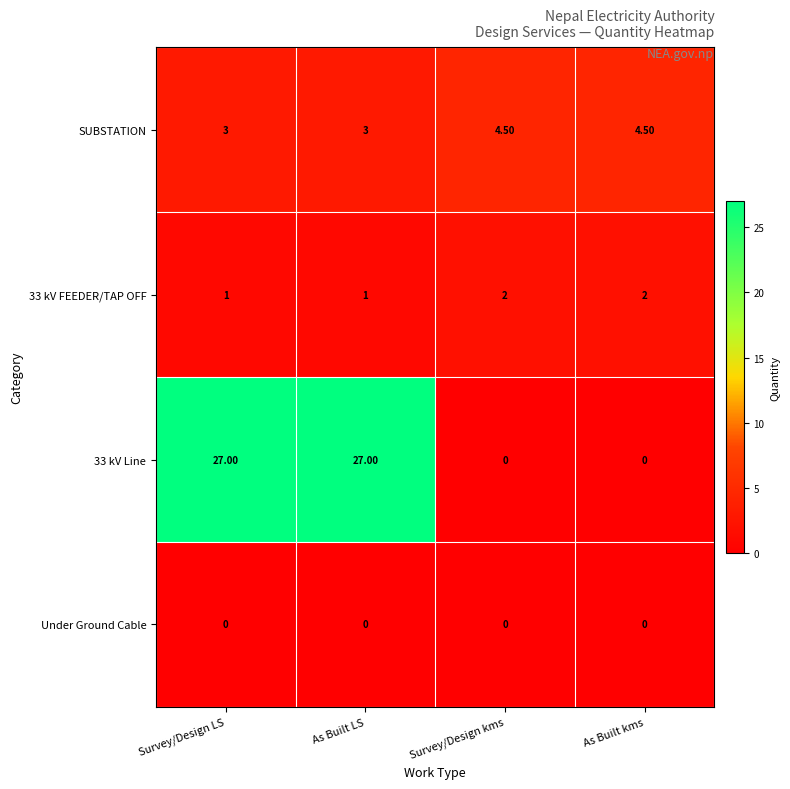

What is the difference between the maximum and minimum values in the 33 kV Line series?

27.0